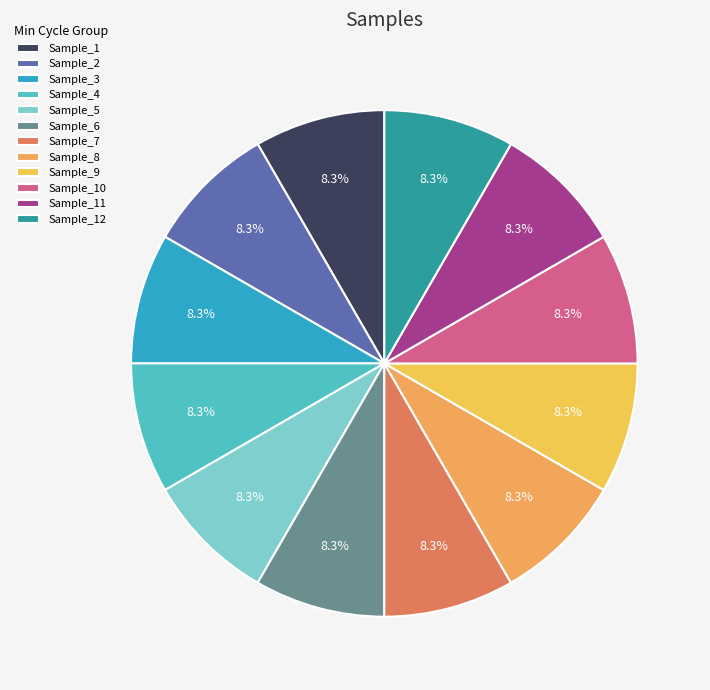

Is there a majority slice in this chart?

No